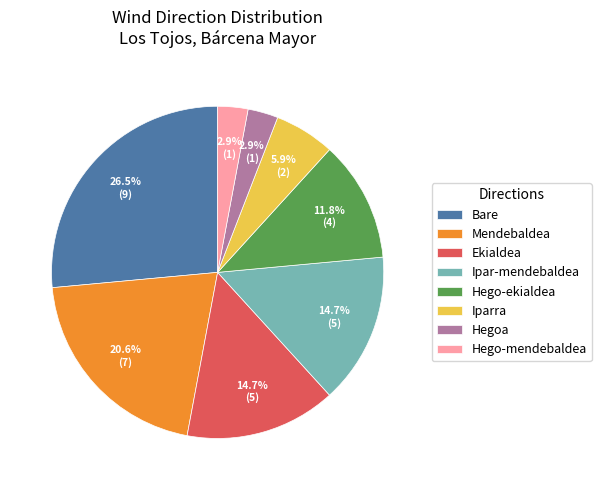

Count the number of slices in the pie.

8